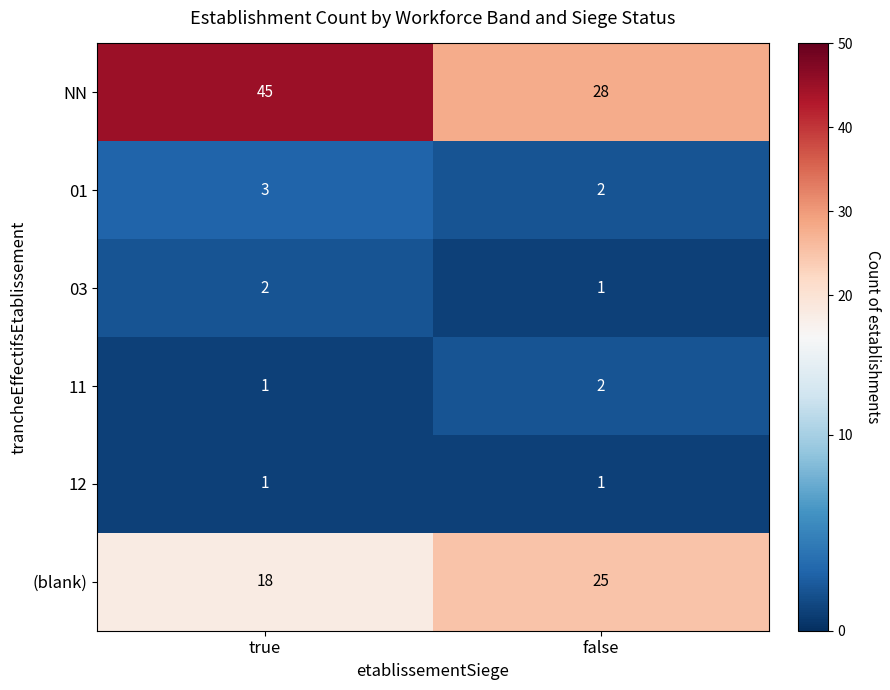

Reading left to right, extract all data points from this chart.

NN: true=45	false=28
01: true=3	false=2
03: true=2	false=1
11: true=1	false=2
12: true=1	false=1
(blank): true=18	false=25